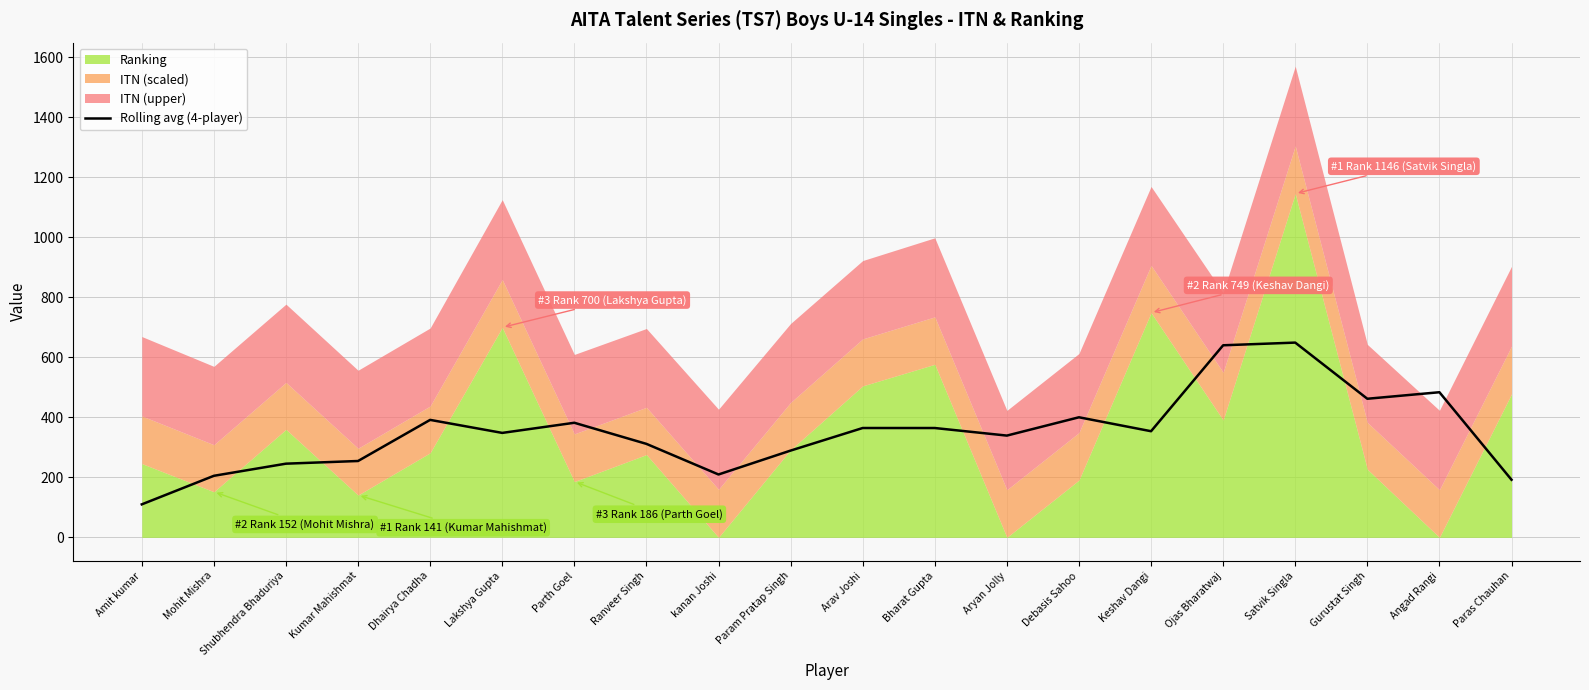

Does the chart display data point markers on the line(s)?

No